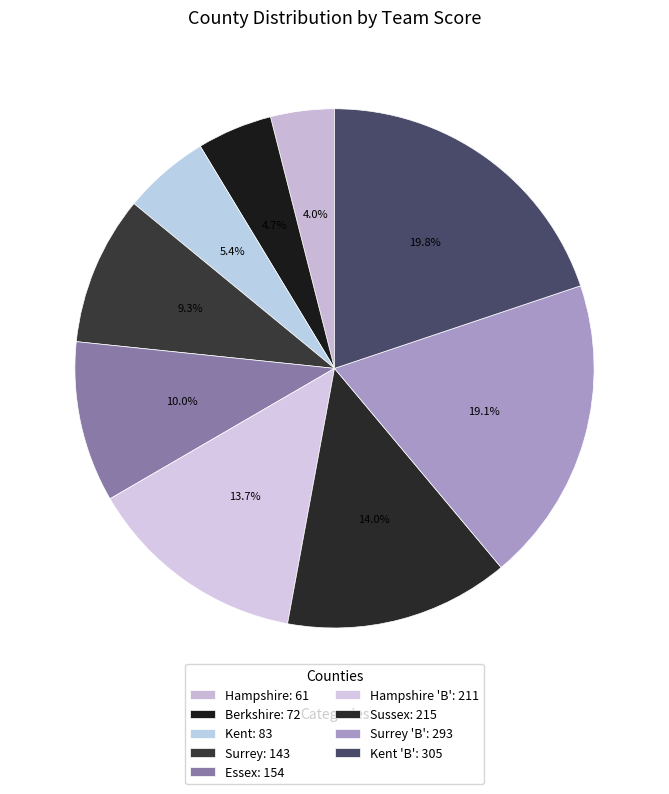

How many slices are in this pie chart?

9